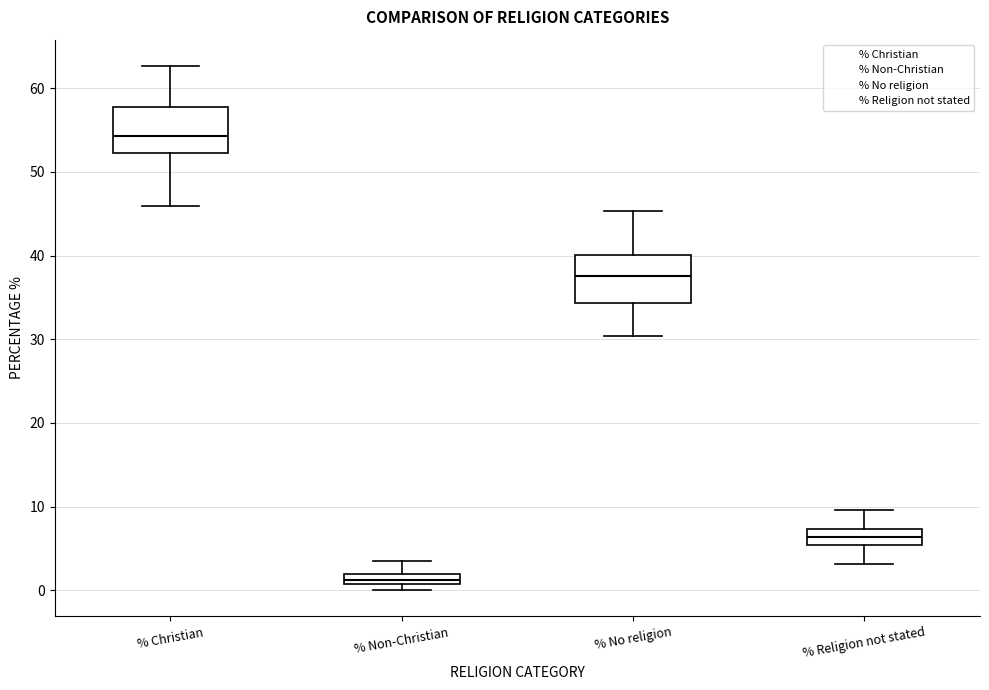

Where does the upper whisker of the box for % Christian end on the y-axis? The values are not printed on the chart, so give them approximately, as read against the axis.

63